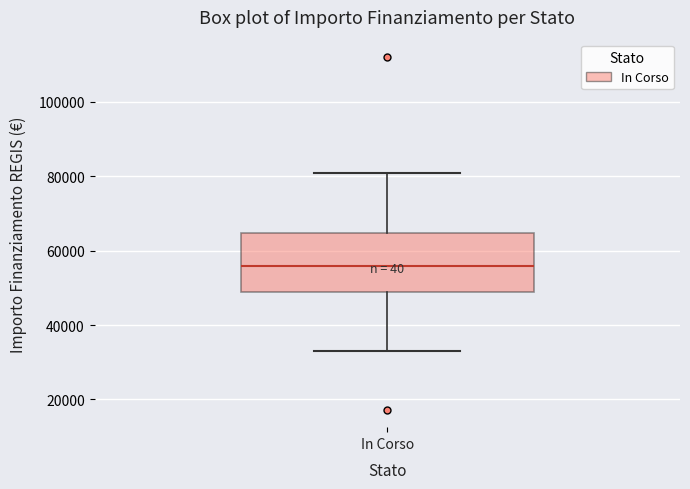

Transcribe this box plot: give where the median line is, the range the box spans, and where the two whiskers end, as read against the y-axis. The values are not printed on the chart, so give them approximately, as read against the axis.

median 56000, box 50000 to 64000, whiskers 32000 to 80000